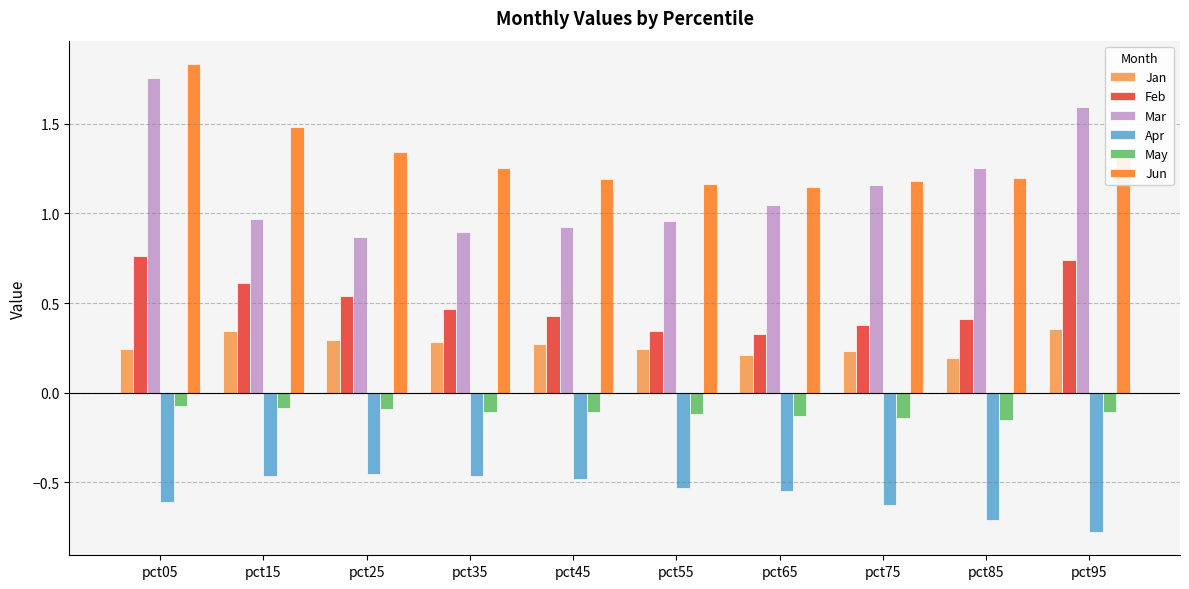

What is the spread (max minus min) of values at pct05?

2.4